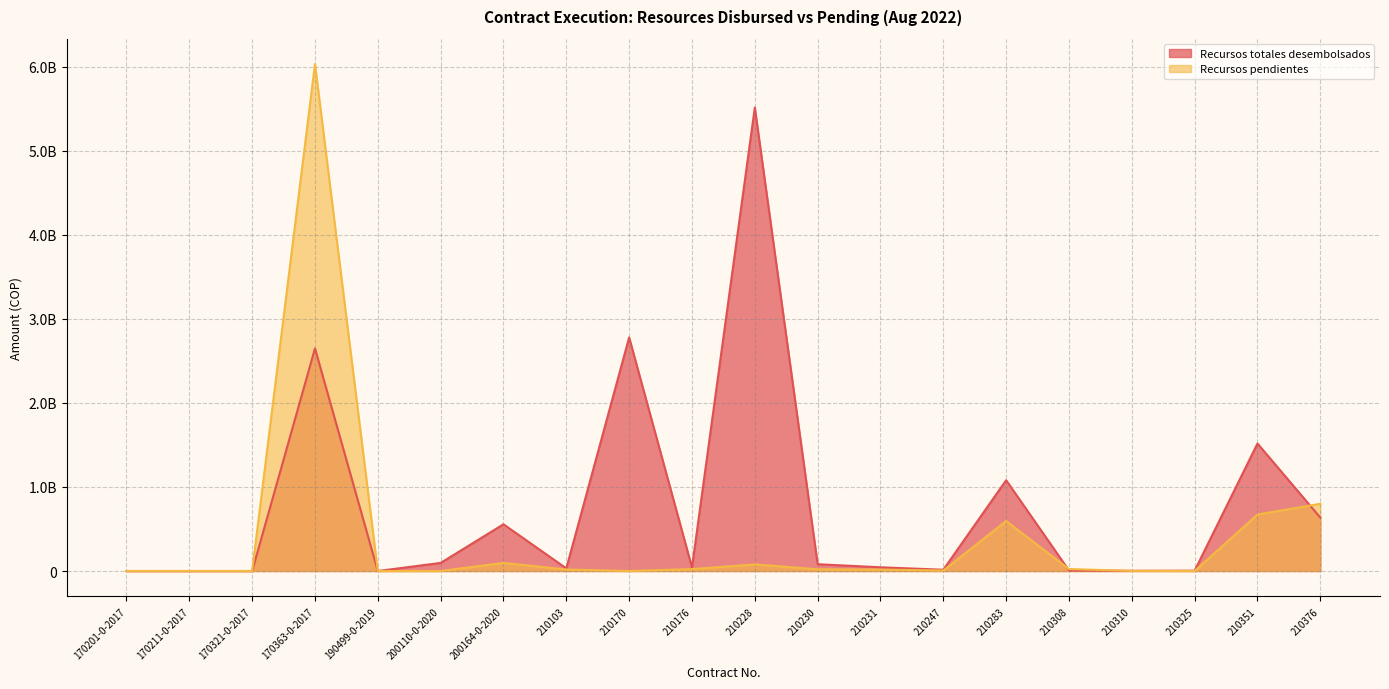

Which series ends up on top after the final intersection of Recursos totales desembolsados and Recursos pendientes?

Recursos pendientes